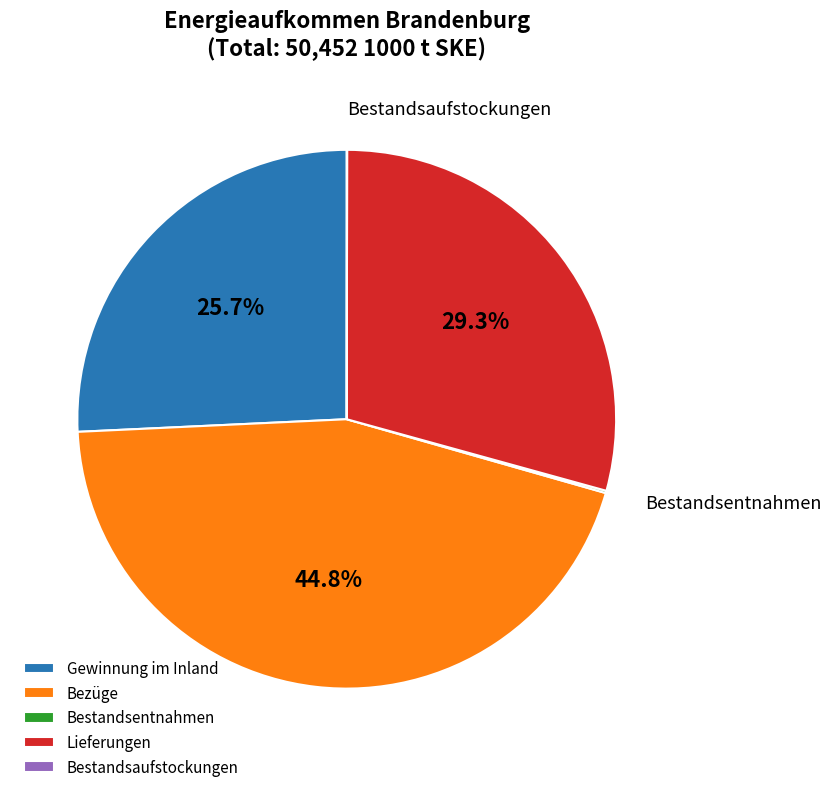

Which has a higher value, Bezüge or Gewinnung im Inland?

Bezüge